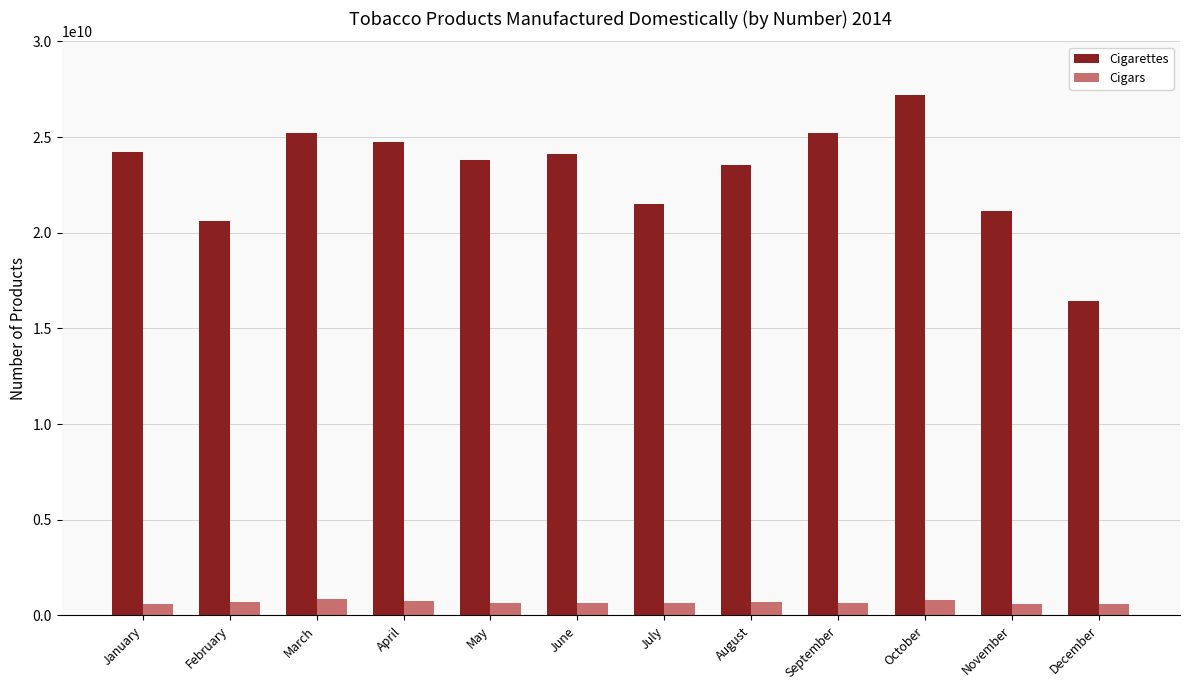

What is the lowest value of the Cigarettes series?

16427139981